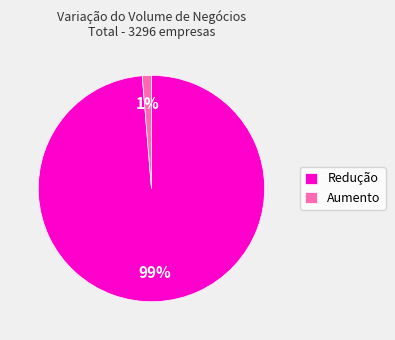

To the nearest percent, what is the combined percentage of Redução and Aumento?

100%